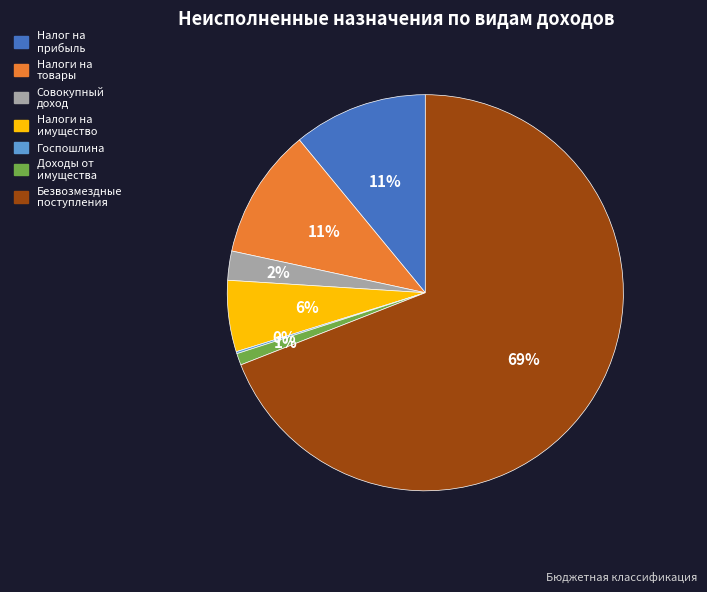

Does any single category account for the majority?

Yes